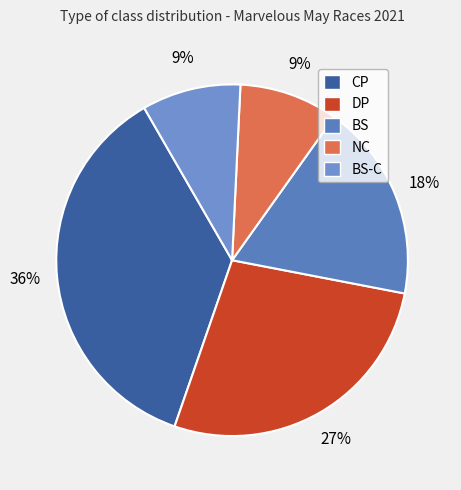

How many slices are in this pie chart?

5